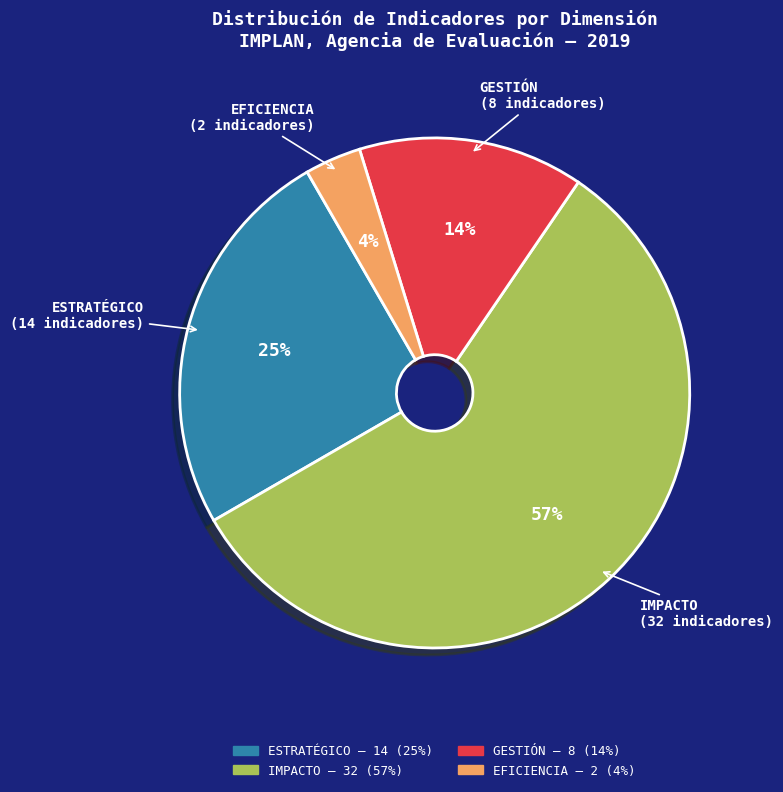

Is there any slice that represents more than half of the pie?

Yes